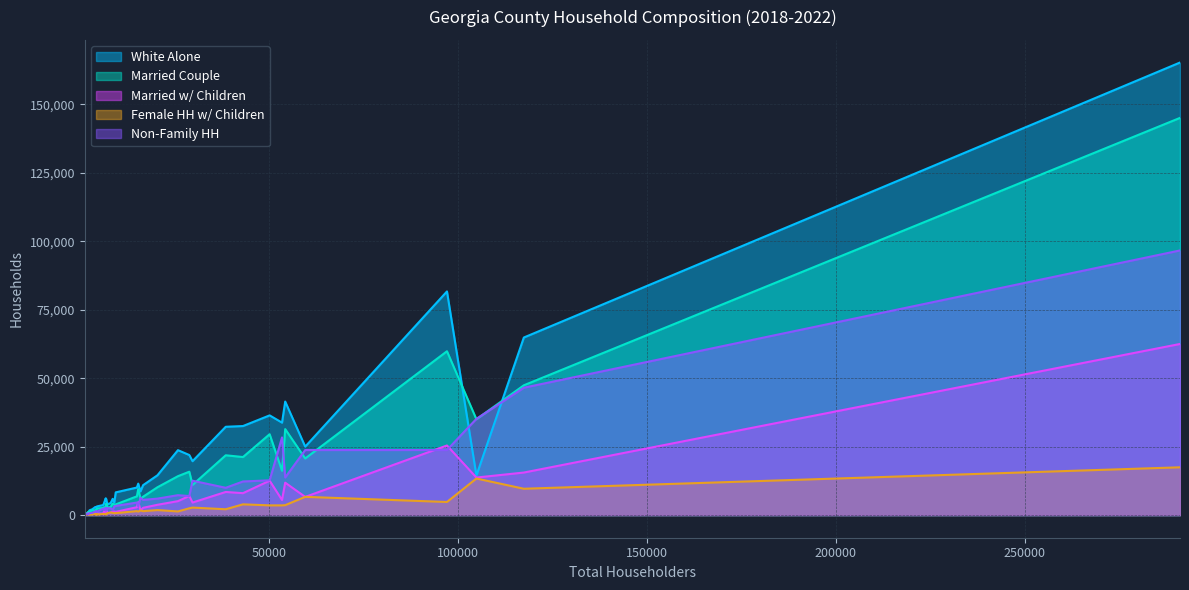

True or false: Married Couple has a value of 10173 at CAMDEN.

True